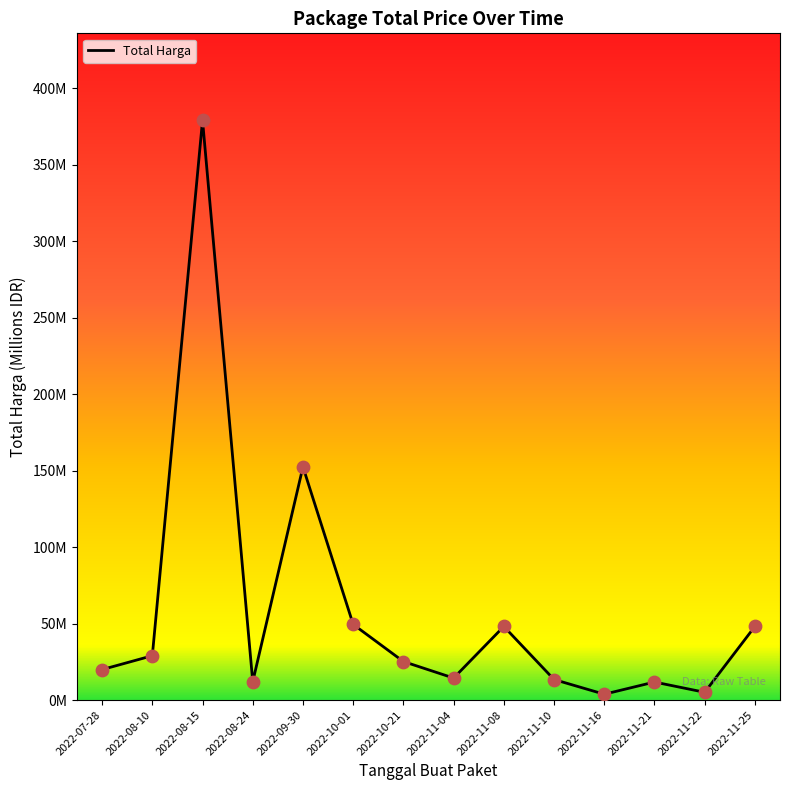

Which has a higher value, 2022-11-21 or 2022-11-16?

2022-11-21